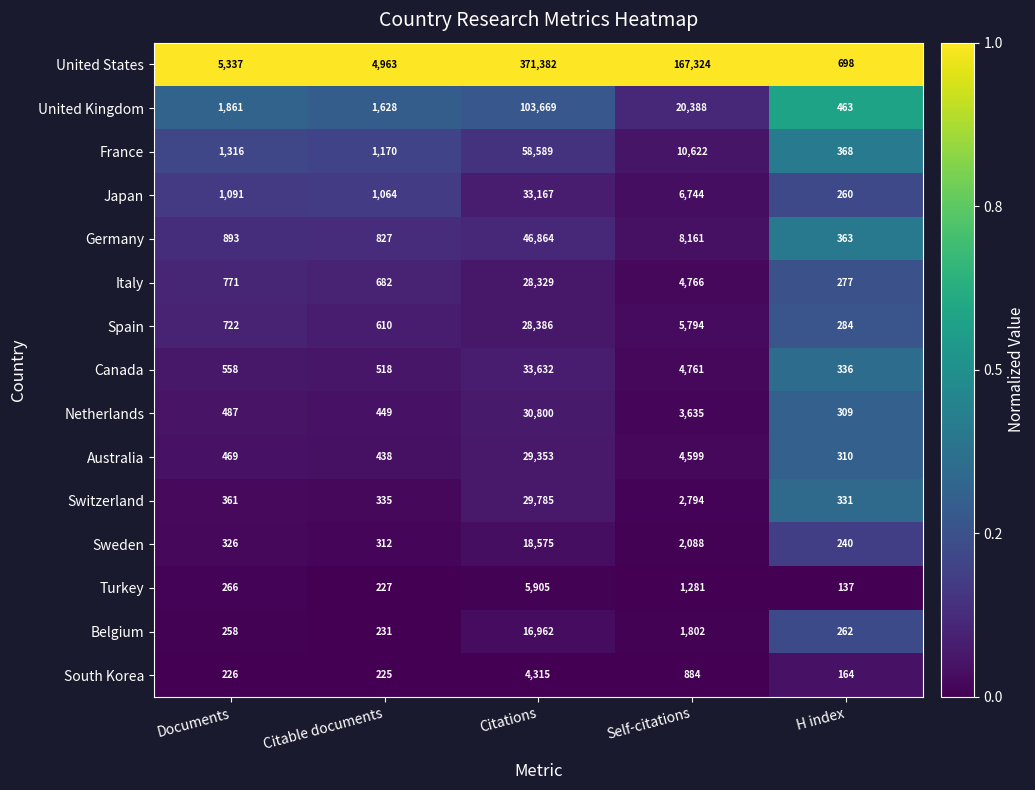

Which series has the largest total across all categories?

United States